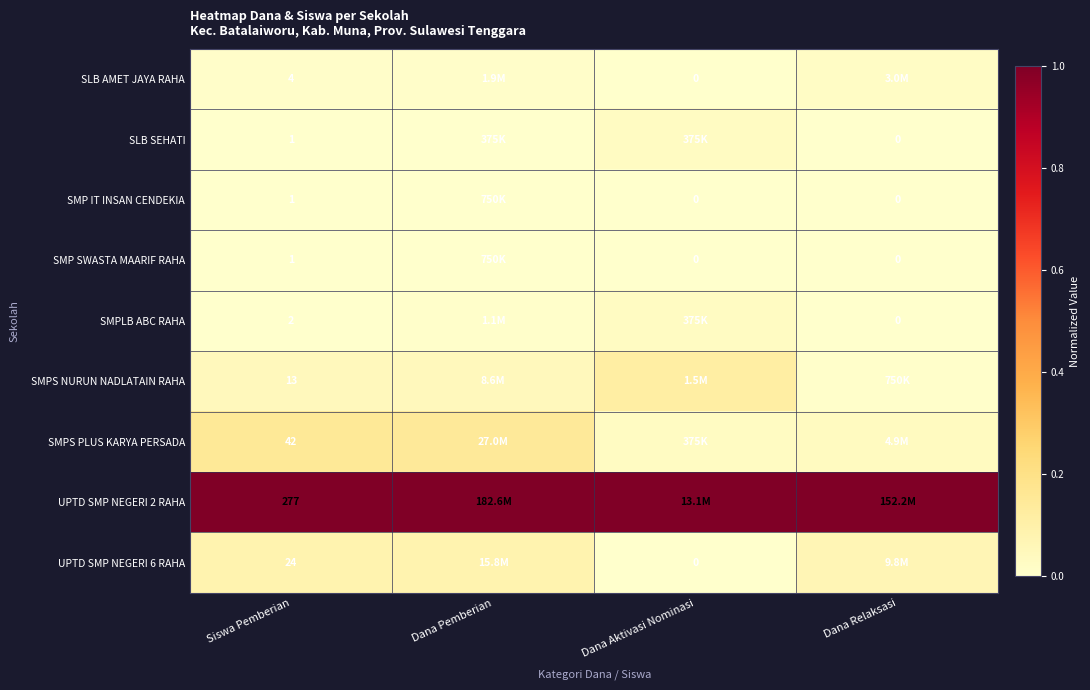

Which category has the lowest value across all series?

Dana Aktivasi Nominasi